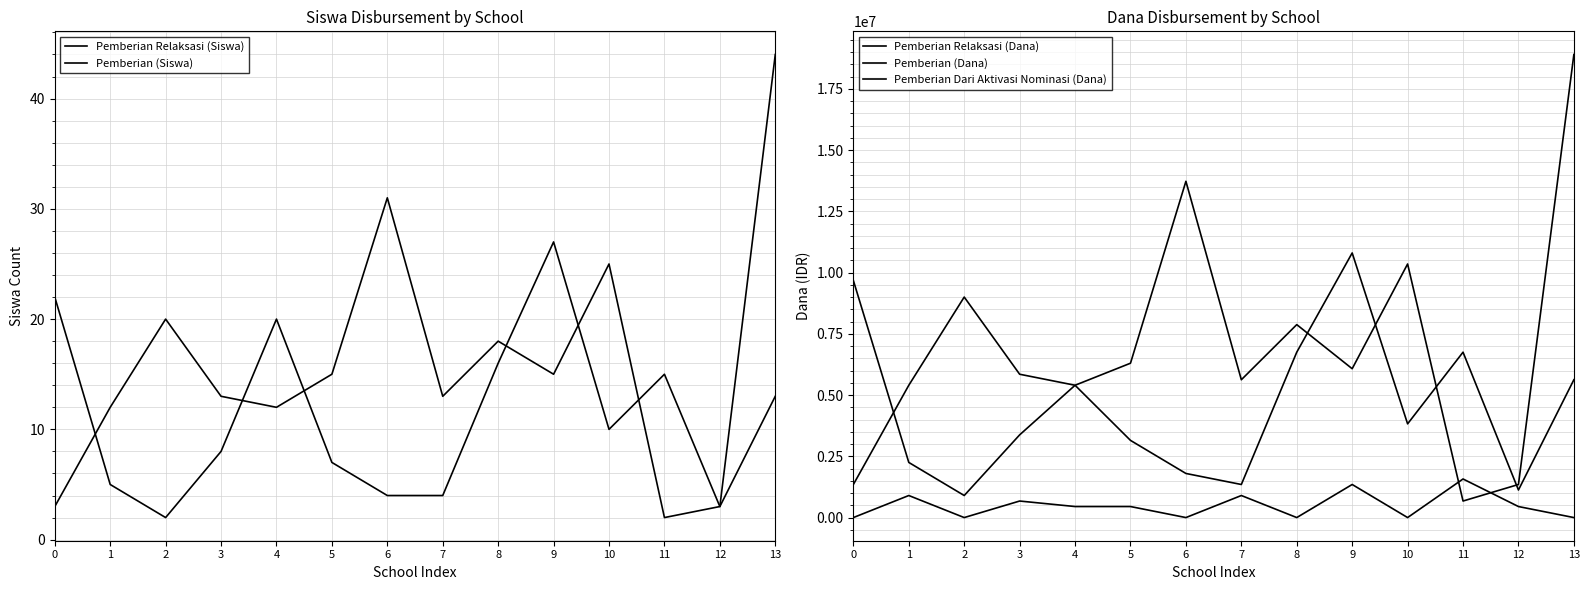

The value of Pemberian (Dana) at 5 is 10065643. True or false?

False